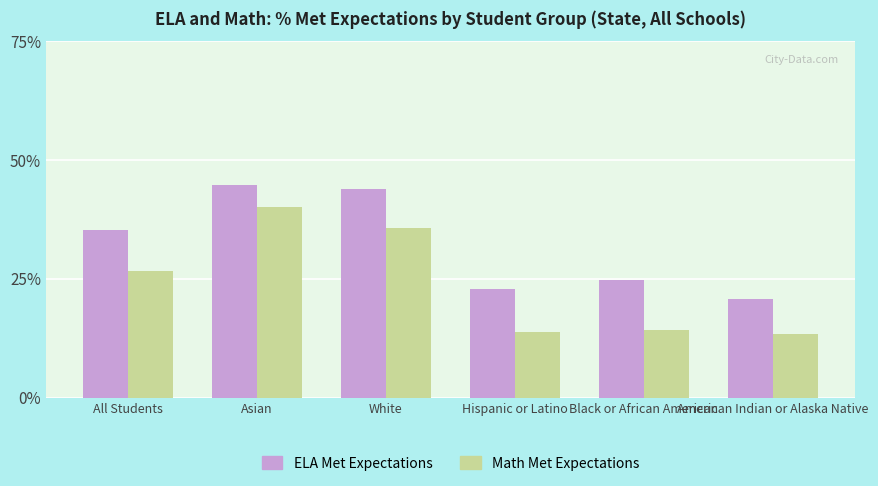

Which series changed the most between Hispanic or Latino and Black or African American?

ELA Met Expectations